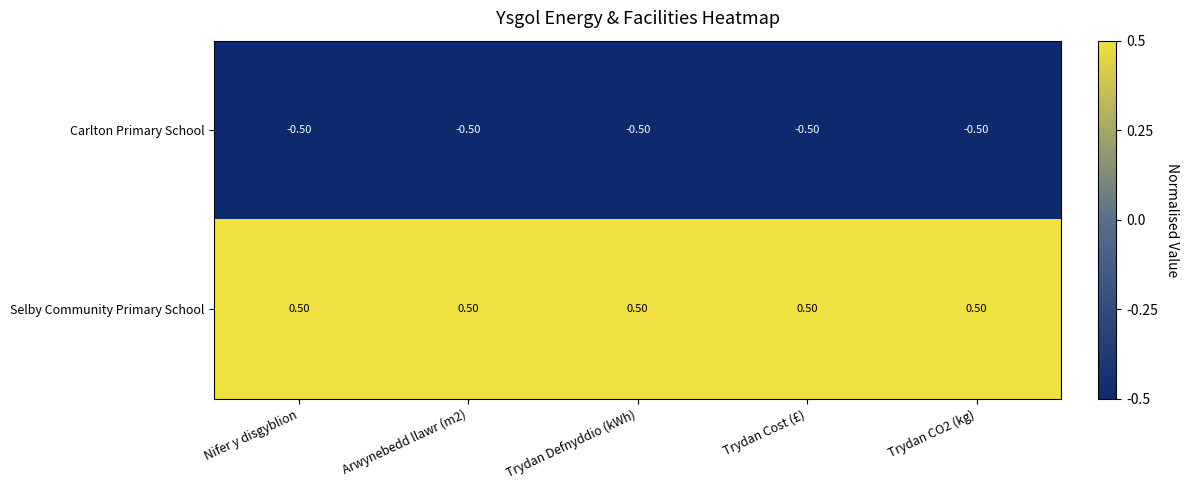

At how many categories does at least one series exceed 0?

5